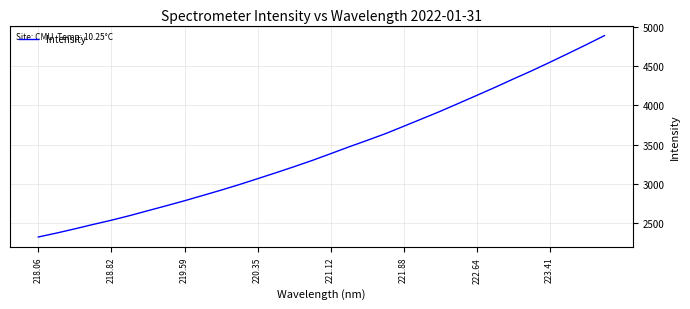

What is the difference between the maximum and minimum values?

2570.8